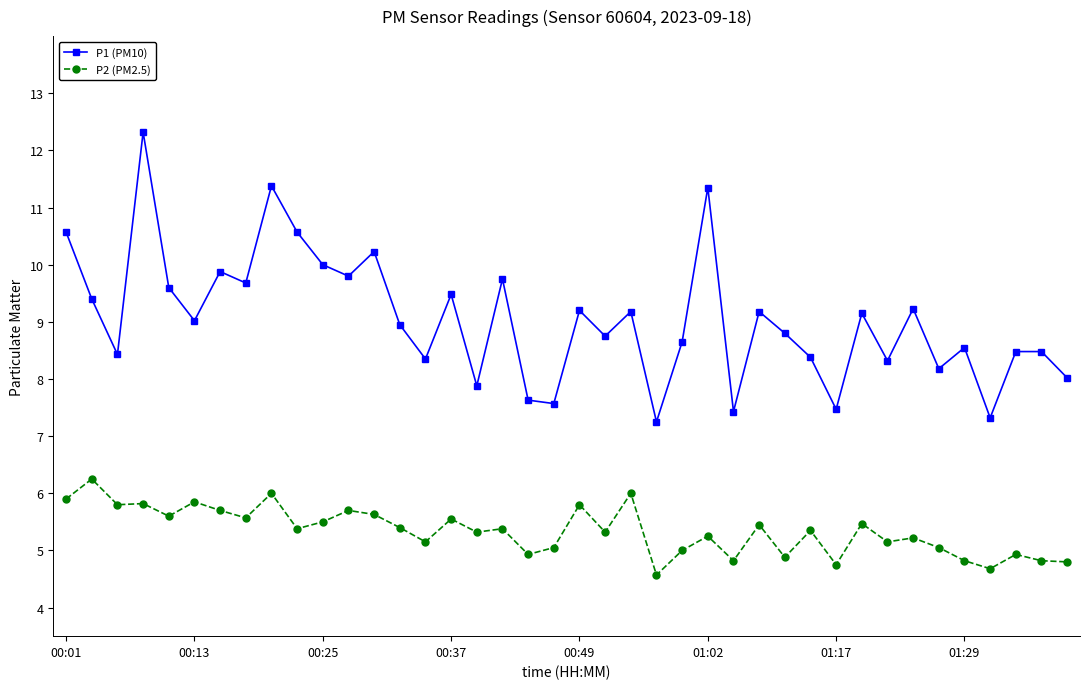

What is the value of the P2 (PM2.5) point at the 28th from the left?

5.5